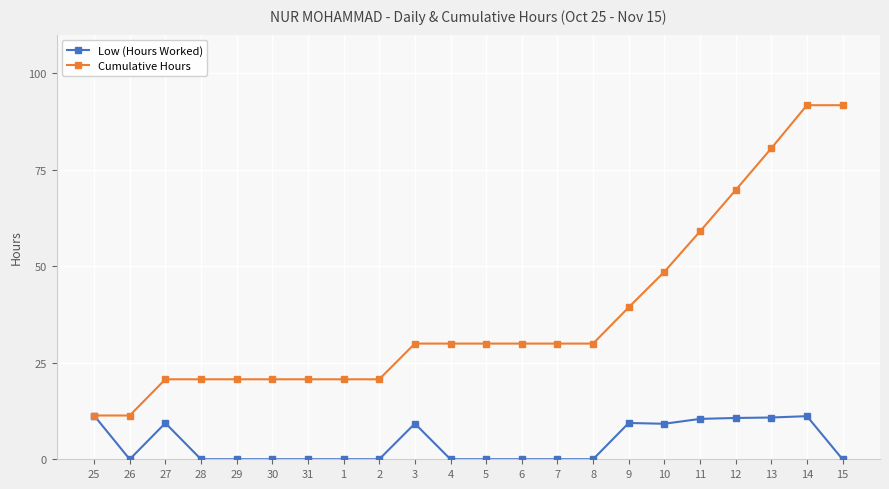

At which category does Low (Hours Worked) reach its first local peak?

27